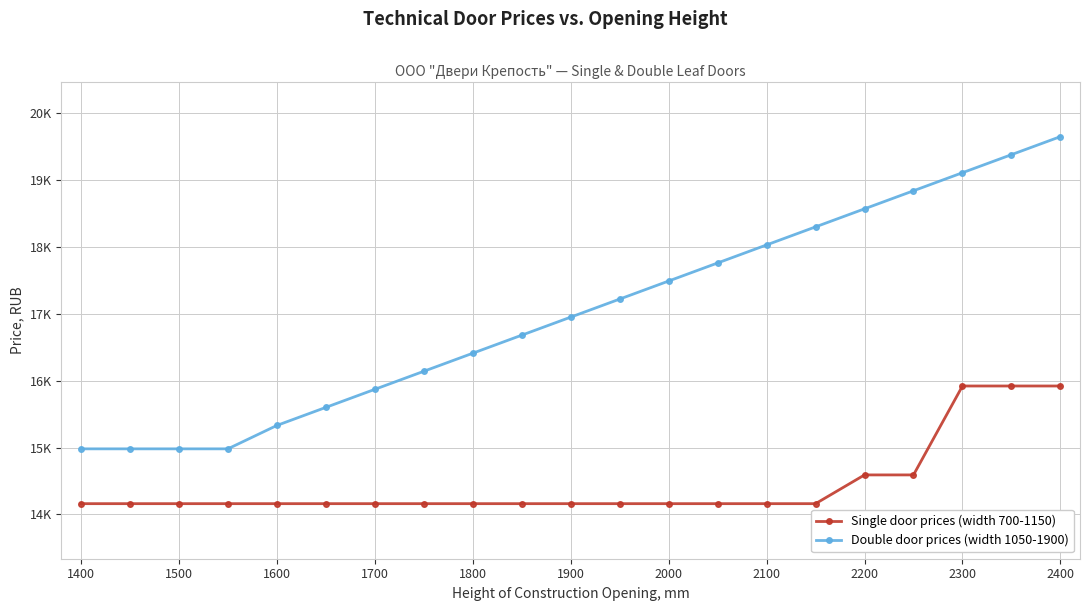

True or false: Single door prices (width 700-1150) has more than 0 interior local peaks.

False